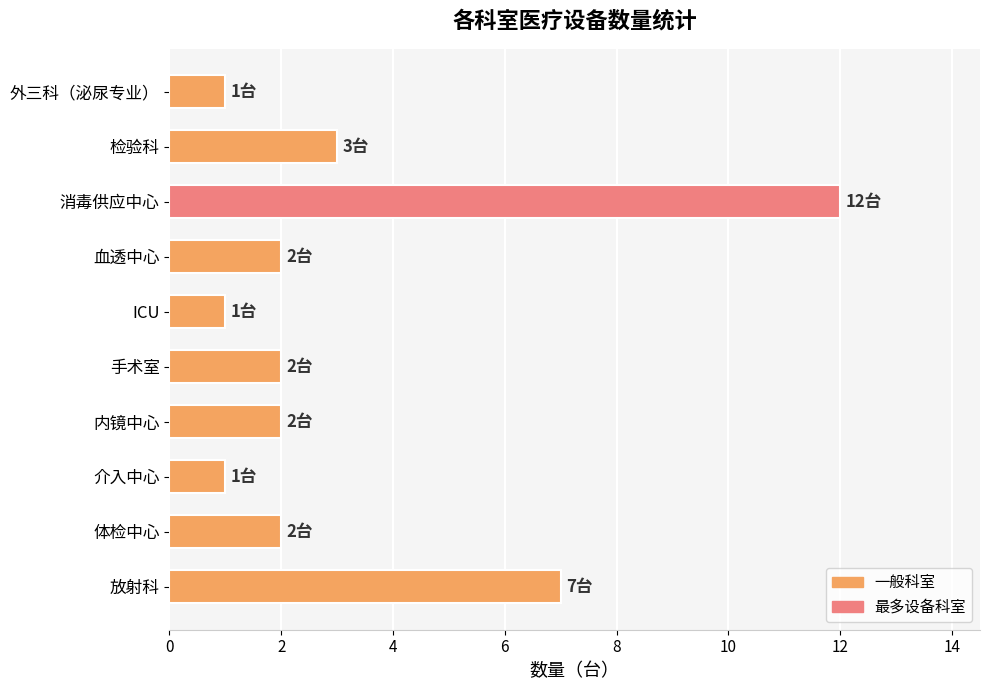

What is the sum of all values?

33